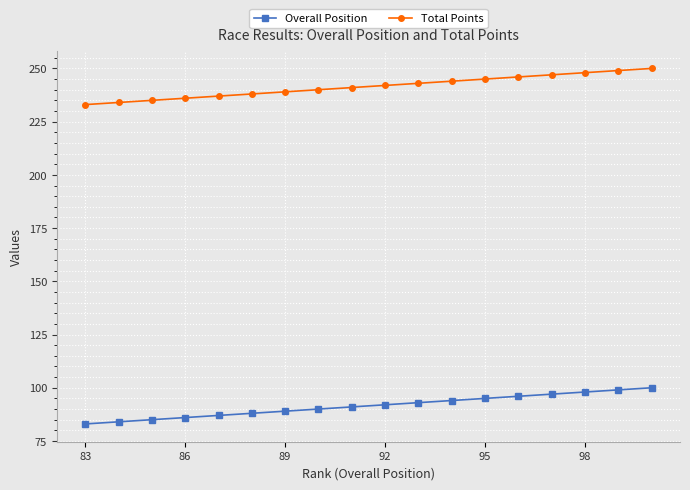

At how many categories does at least one series exceed 172?

18